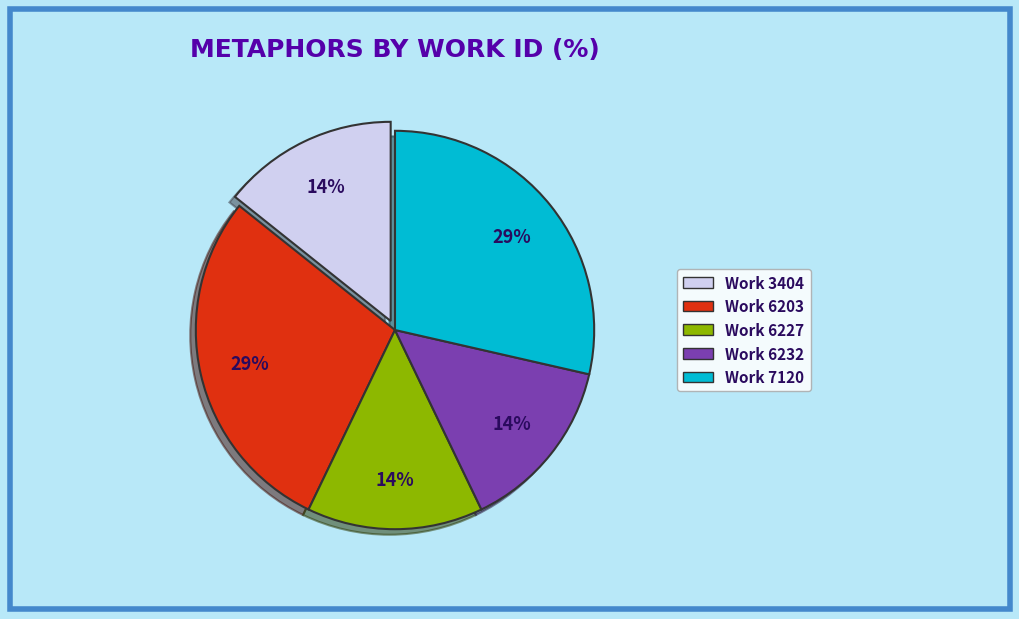

Is there any slice that represents more than half of the pie?

No